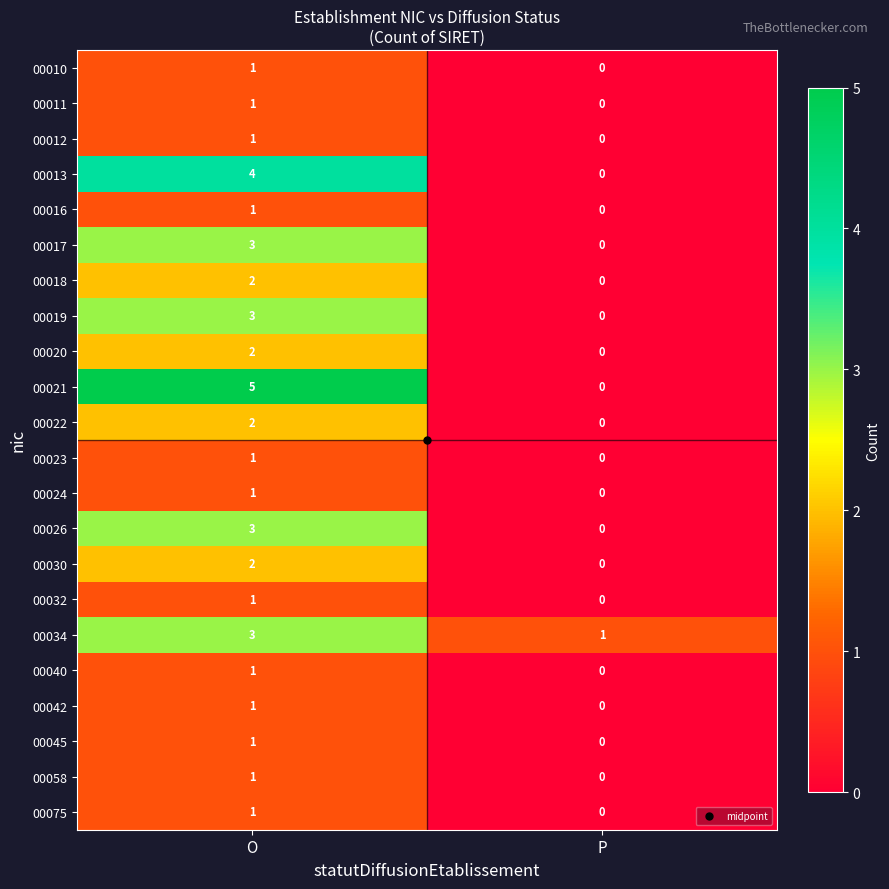

At which category is the sum across all series the highest?

O